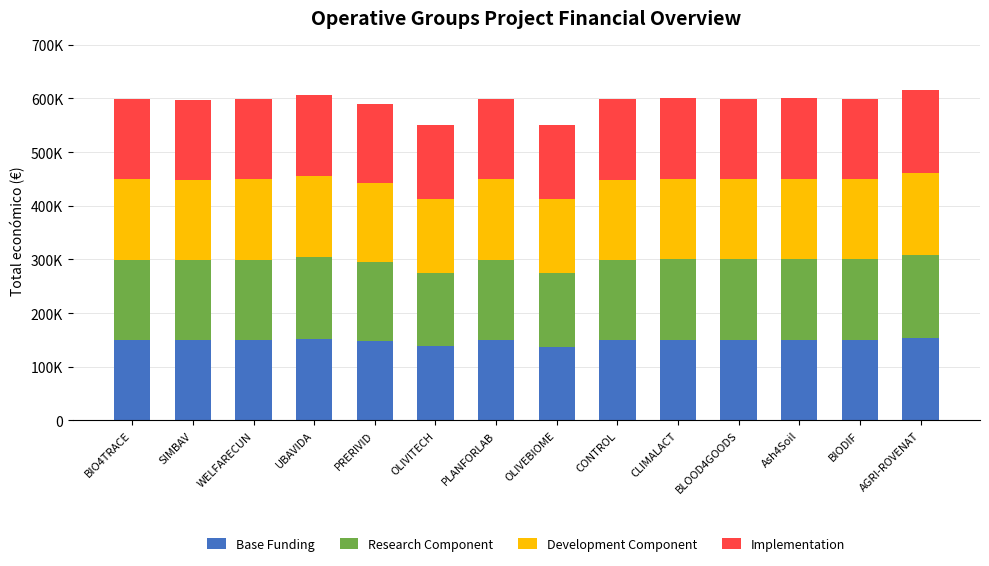

What is the sum of the Development Component values at AGRI-ROVENAT and BIODIF?

303824